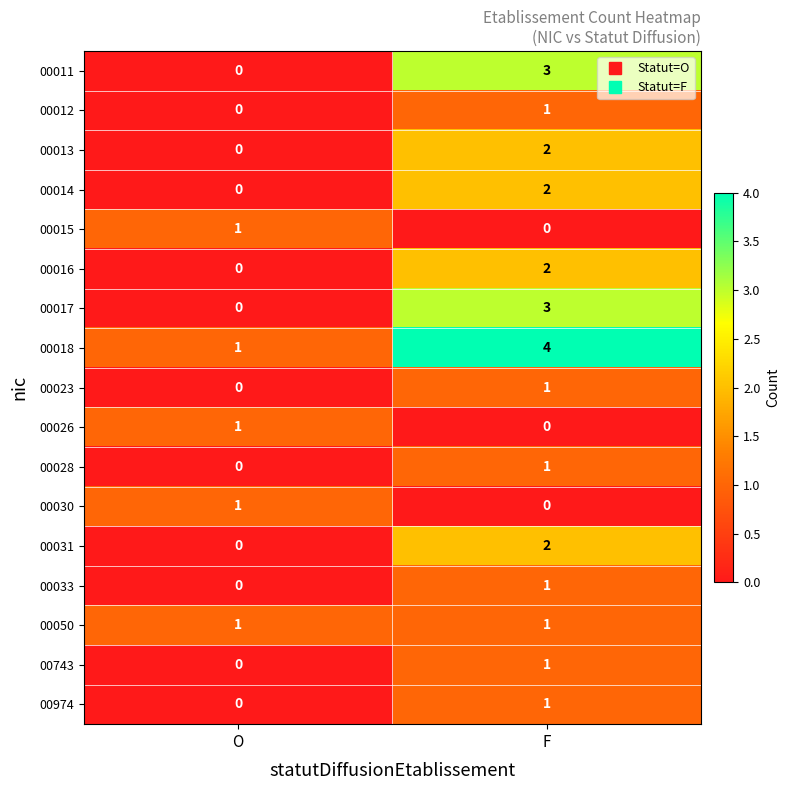

What is the difference between the highest and lowest values at F?

4